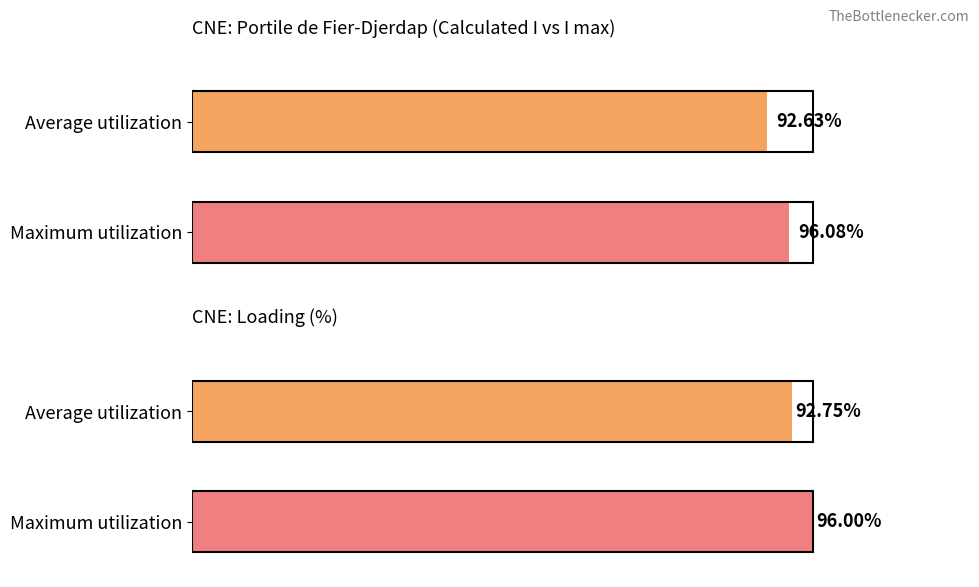

Is it true that I max (CUR) equals -3248 at N-1 Kozlodui-Tantareni 2?

False